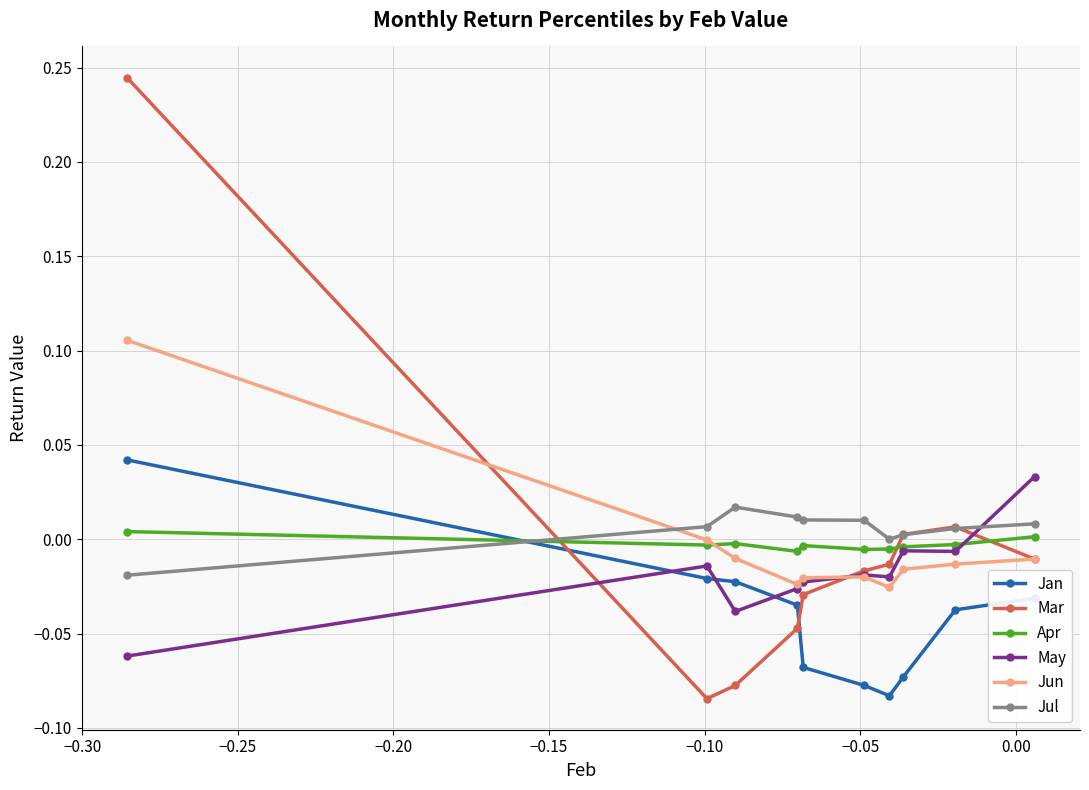

Does the chart display data point markers on the line(s)?

Yes